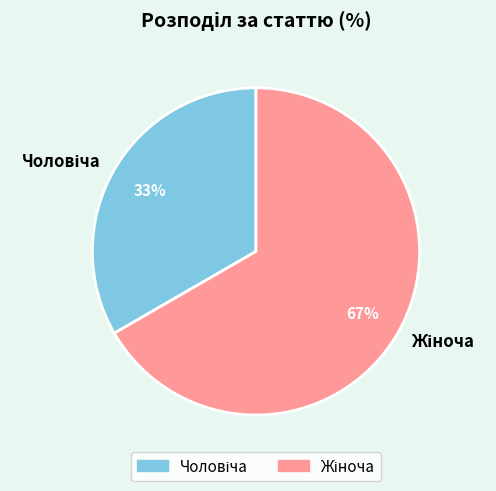

To the nearest percent, what is the average slice percentage?

50%